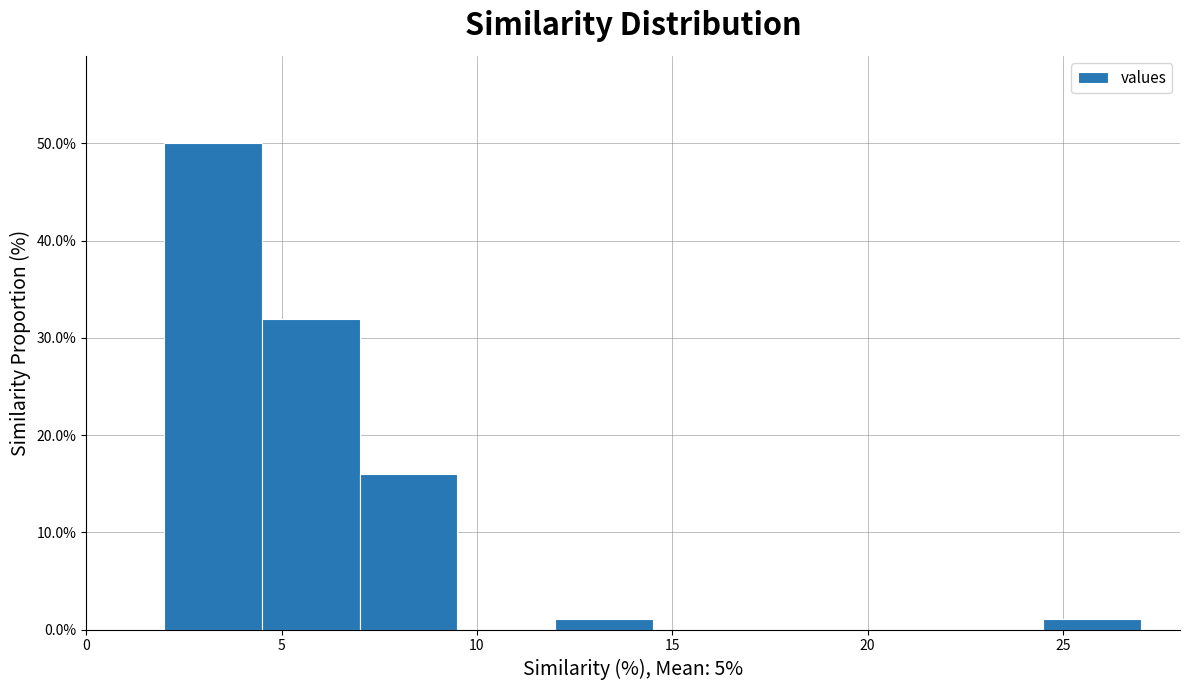

Reading left to right, transcribe this chart: for each bar, give the range it covers on the x-axis and its height. The values are not printed on the chart, so give them approximately, as read against the axis.

2.0 to 4.5: 50
4.5 to 7.0: 32
7.0 to 9.5: 16
9.5 to 12.0: 0
12.0 to 14.5: 1
14.5 to 17.0: 0
17.0 to 19.5: 0
19.5 to 22.0: 0
22.0 to 24.5: 0
24.5 to 27.0: 1